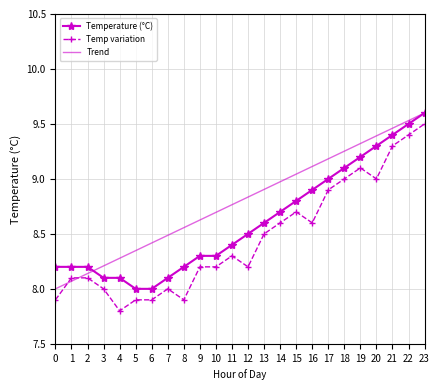

Rank the series at 4 from highest to lowest value.

Trend, Temperature (°C), Temp variation